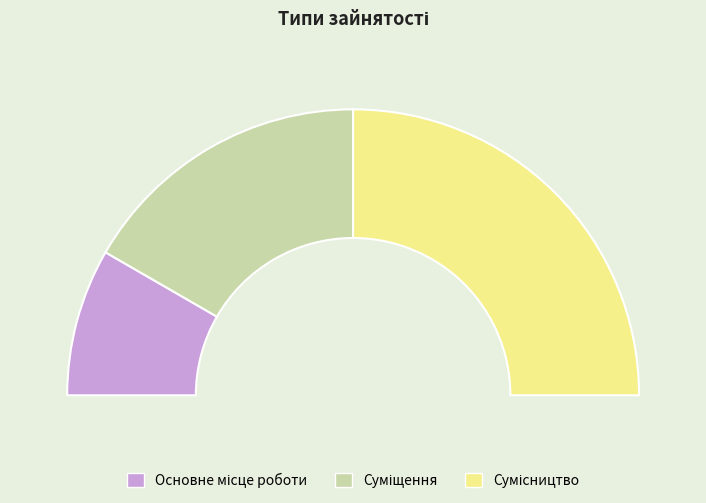

How many segments does this pie chart have?

3